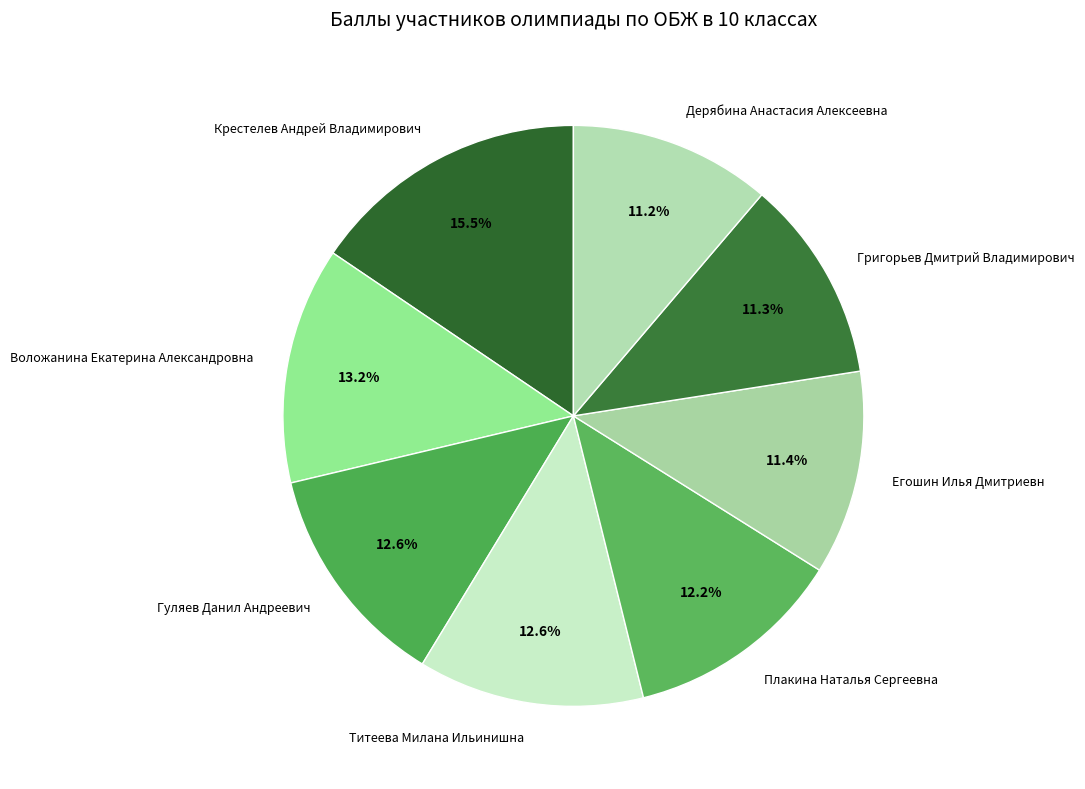

Is it true that Плакина Наталья Сергеевна is 12% of the pie?

True